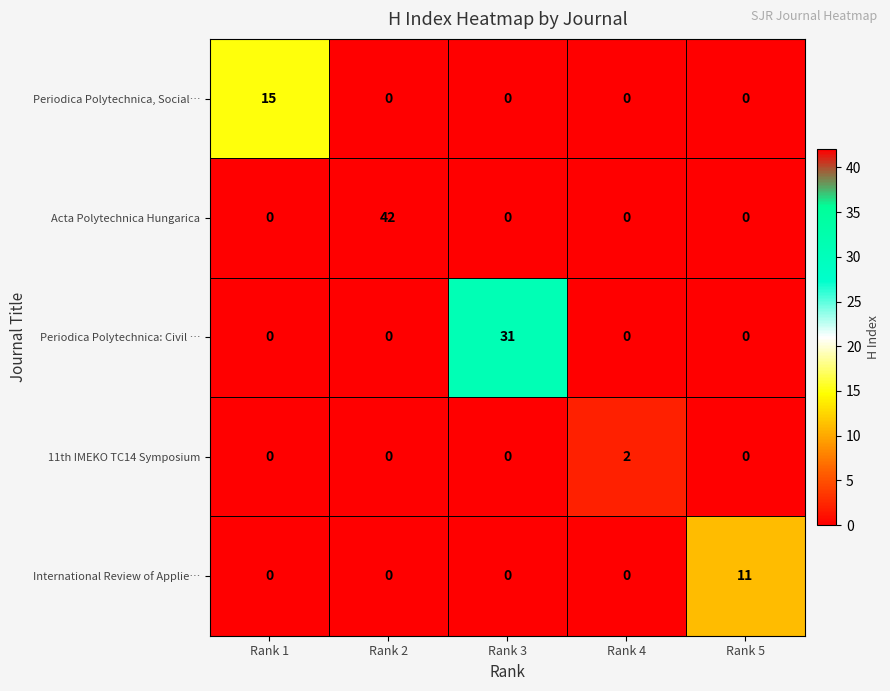

What is the spread (max minus min) of values at Rank 5?

11